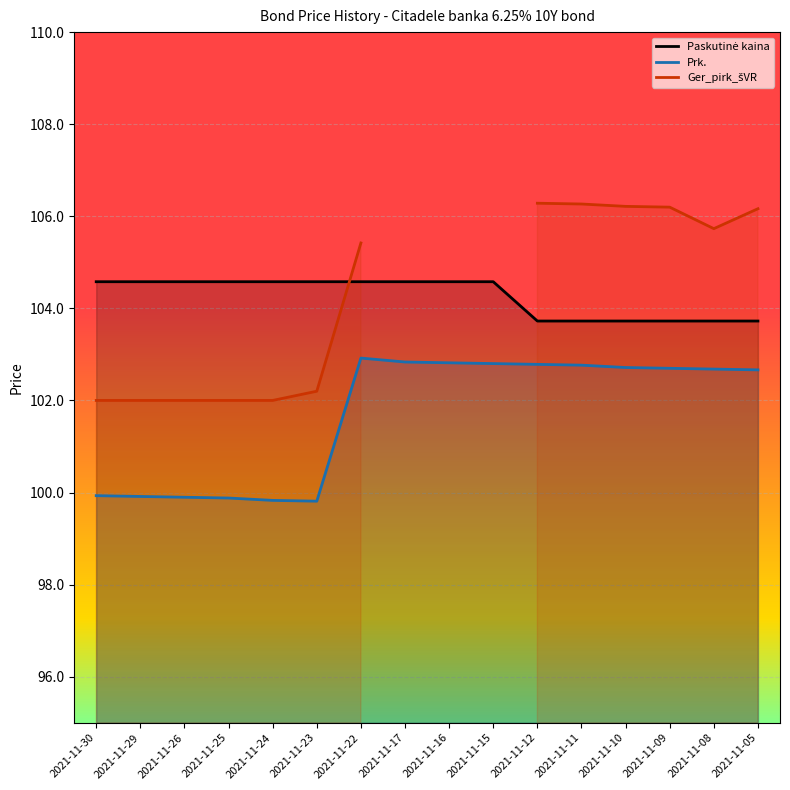

How many values in the Paskutinė kaina series exceed 104?

10